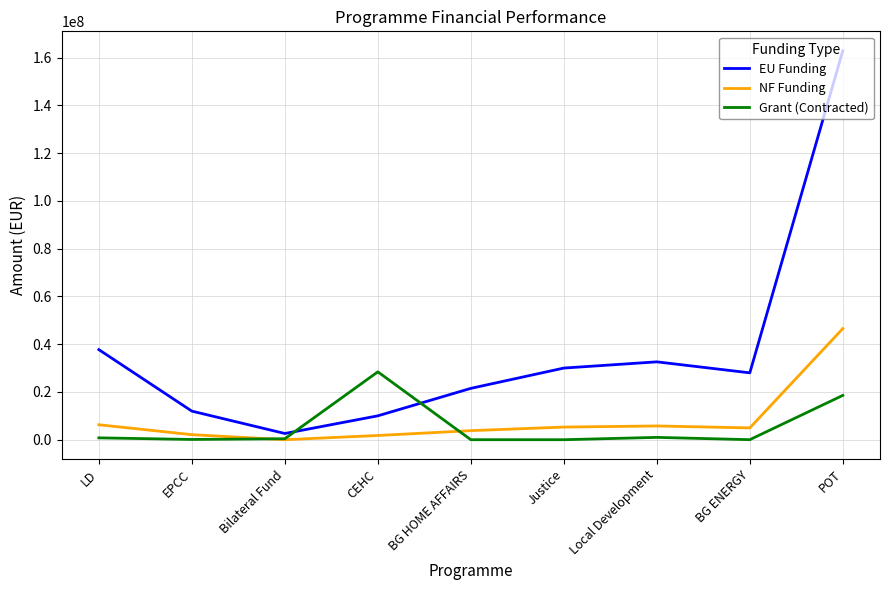

Where is the first local minimum for NF Funding?

Bilateral Fund